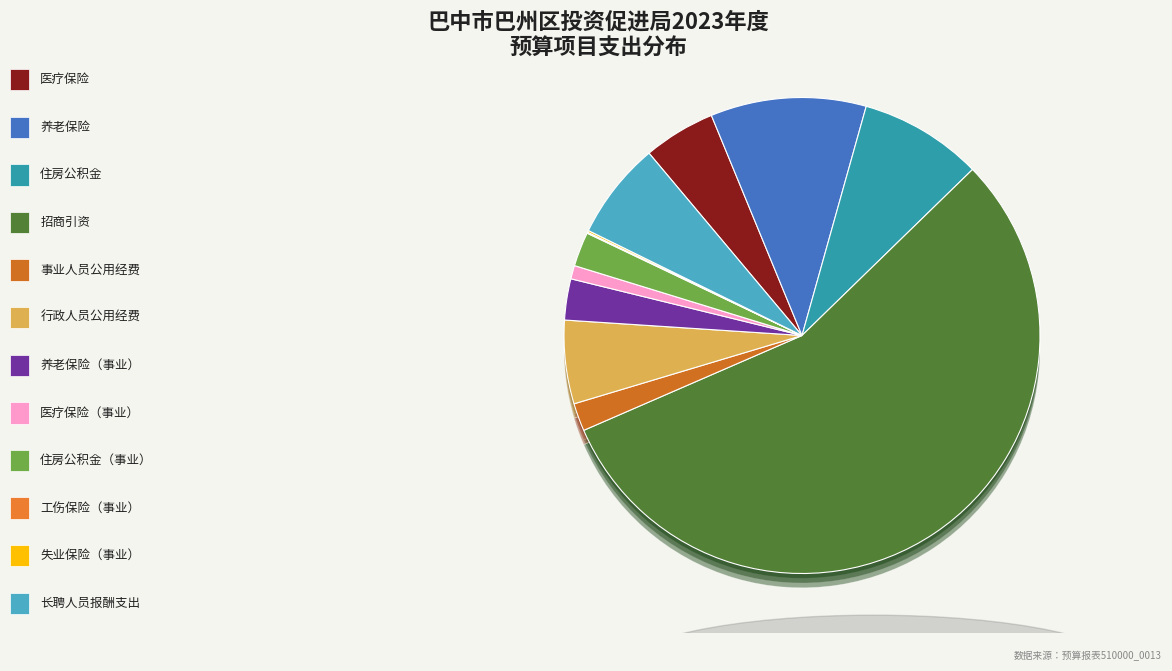

What is the change in value from 住房公积金（事业） to 长聘人员报酬支出?

+9.1